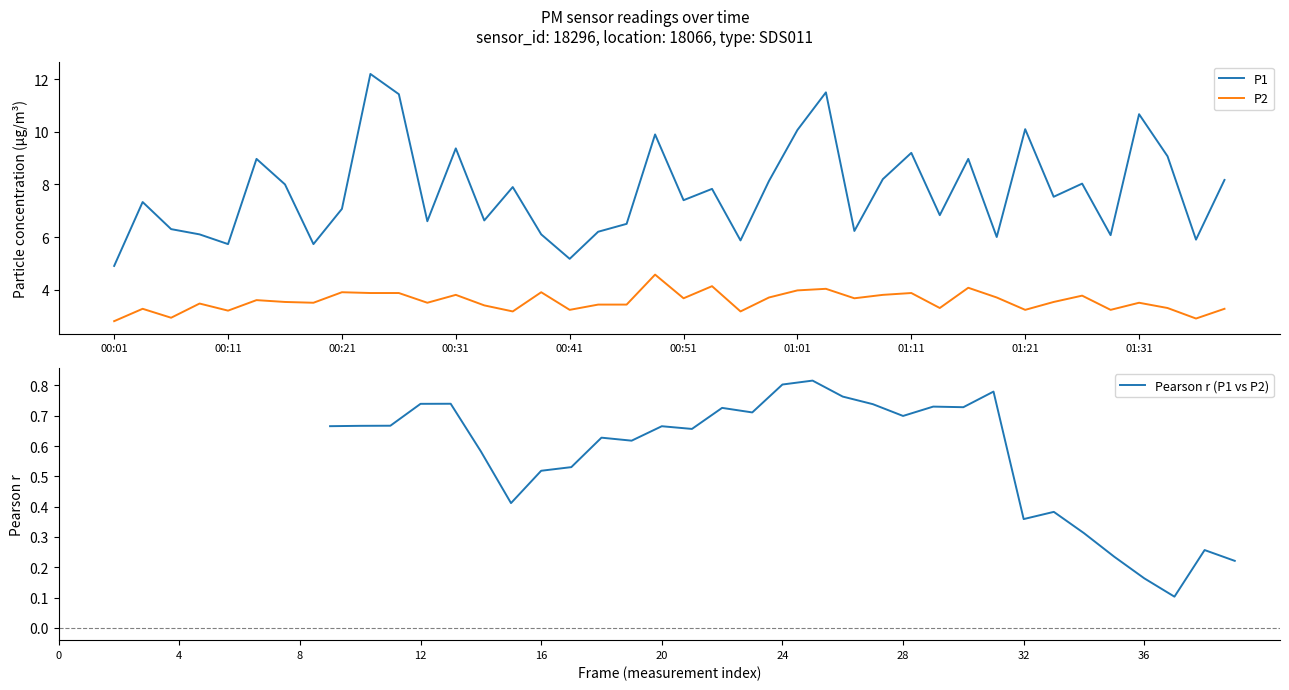

Where does the P1 series first go above 7?

00:04